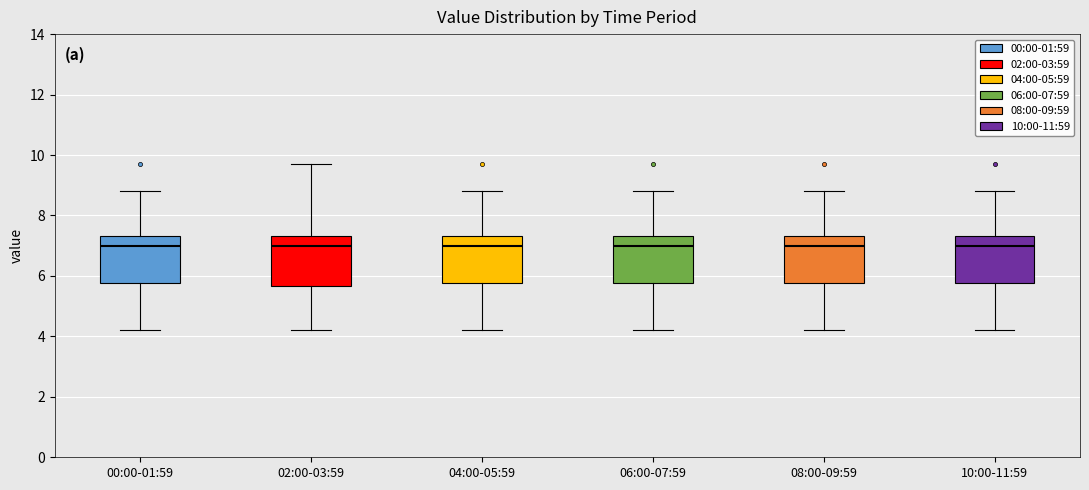

Where does the upper whisker of the box for 00:00-01:59 end on the y-axis? The values are not printed on the chart, so give them approximately, as read against the axis.

8.8